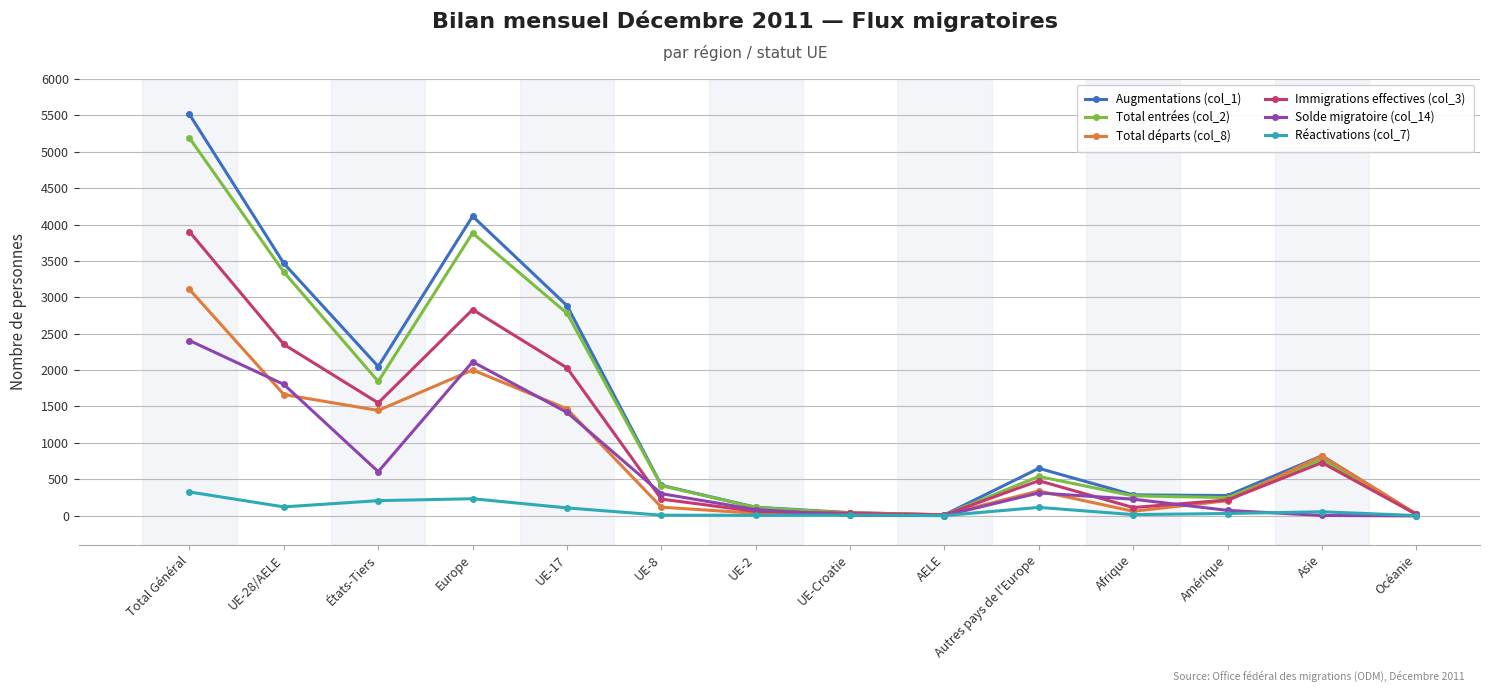

What position from the left is Europe?

4